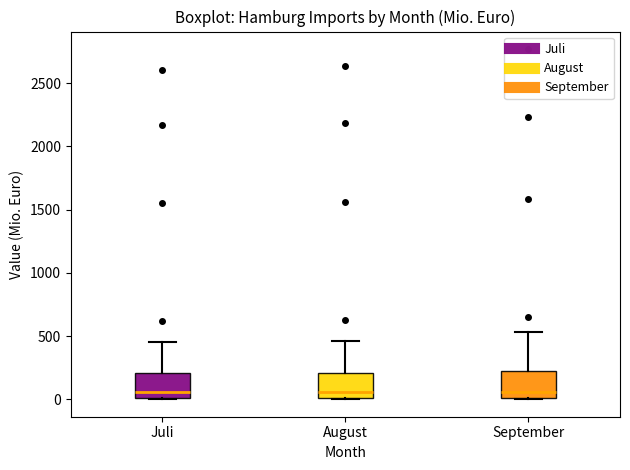

Where is the upper edge of the box for August on the y-axis? The values are not printed on the chart, so give them approximately, as read against the axis.

200